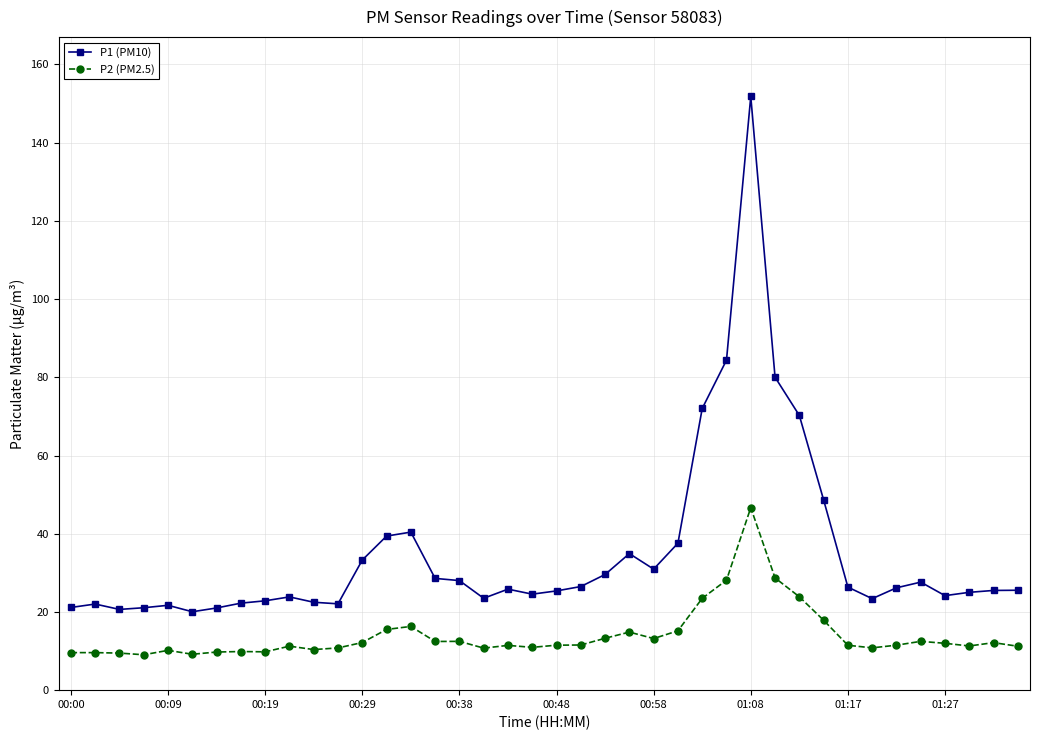

How many lines are shown in the chart?

2